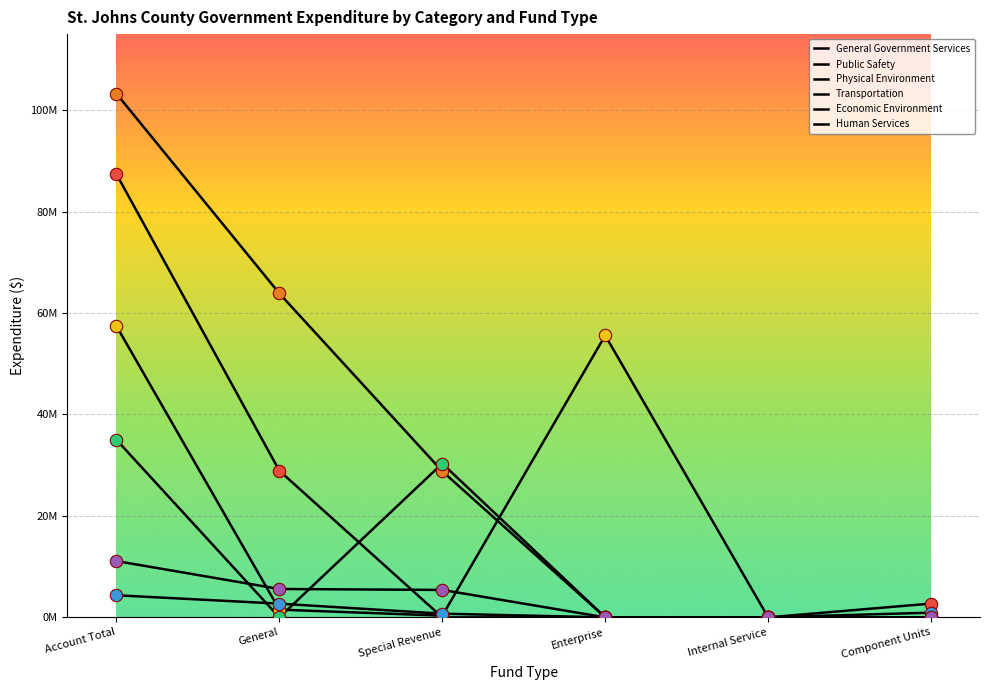

Is this an area chart (filled region under the line)?

No